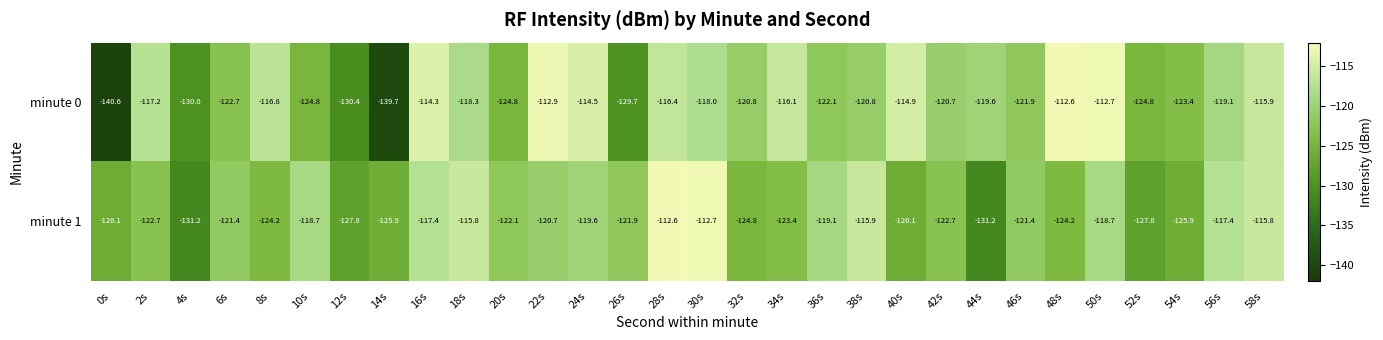

At 46s, list the series in order from largest to smallest.

minute 1, minute 0